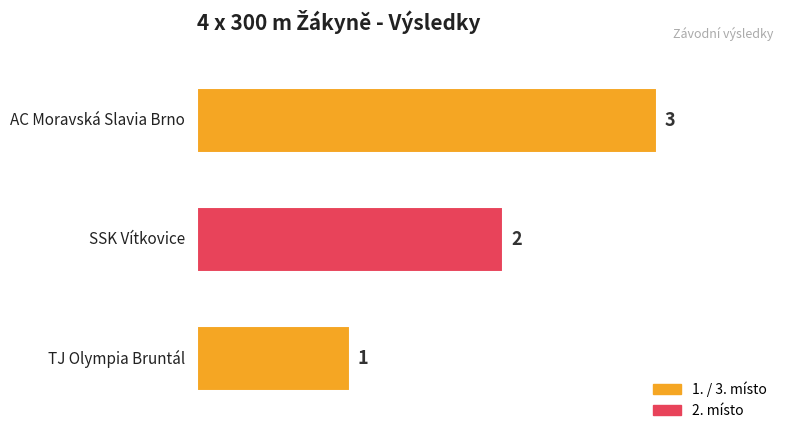

What is the difference between the maximum and minimum values?

2